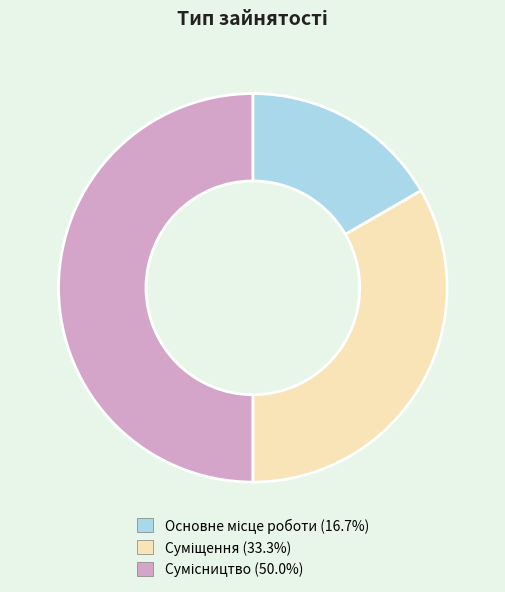

What is the total percentage of Суміщення and Сумісництво?

83.3%